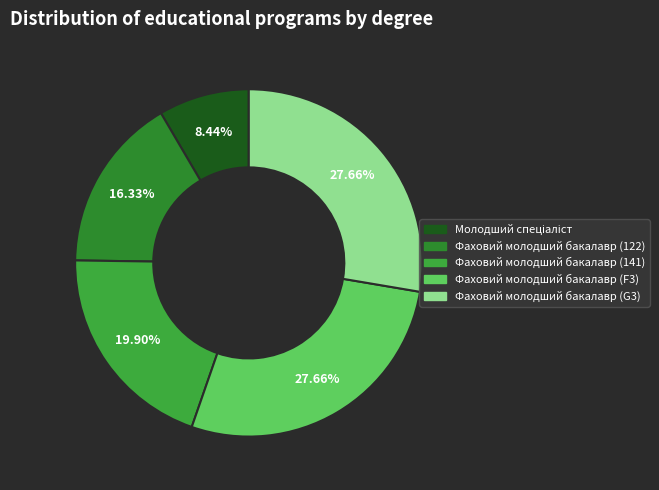

Rank the categories by value from lowest to highest.

Молодший спеціаліст, Фаховий молодший бакалавр (122), Фаховий молодший бакалавр (141), Фаховий молодший бакалавр (F3), Фаховий молодший бакалавр (G3)